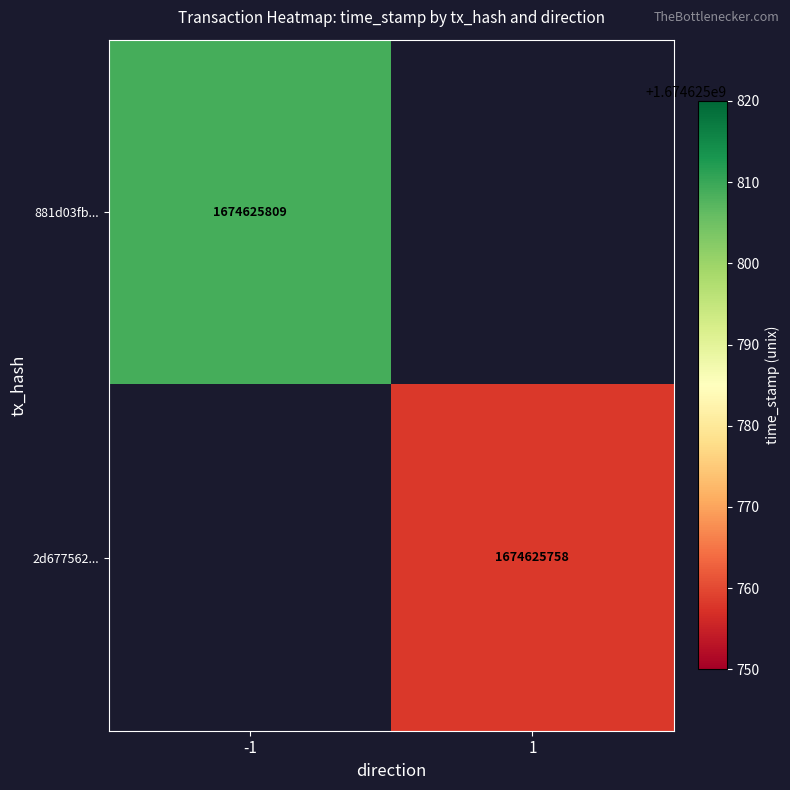

Reading left to right, what are all the values shown in this chart?

881d03fbf987c6f4c7ab60561482c2eb8c2fe6d: direction=-1	time_stamp=1674625809
2d677562b338a8b40a5b8422814fa5f2303102a: direction=1	time_stamp=1674625758